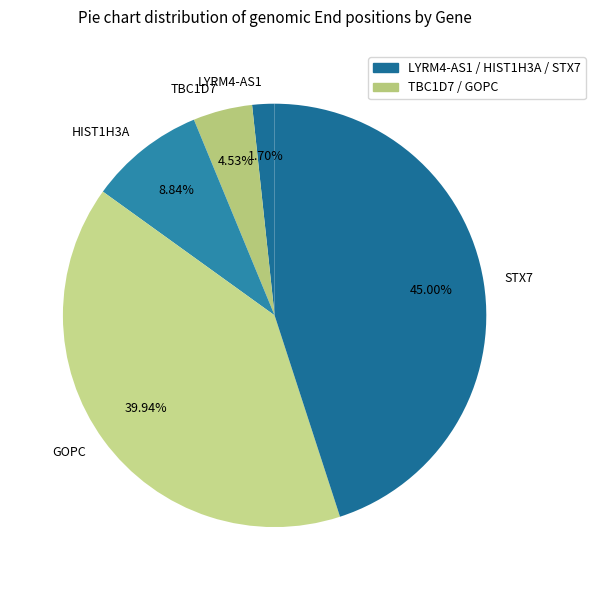

Does LYRM4-AS1 account for over 50% of the chart?

No